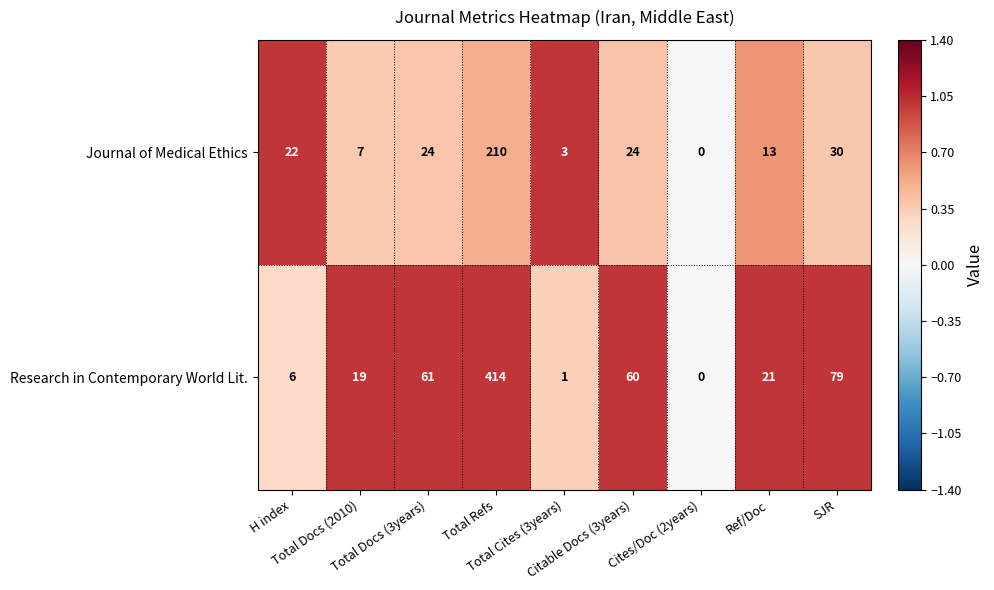

What is the highest value of the Journal of Medical Ethics series?

210